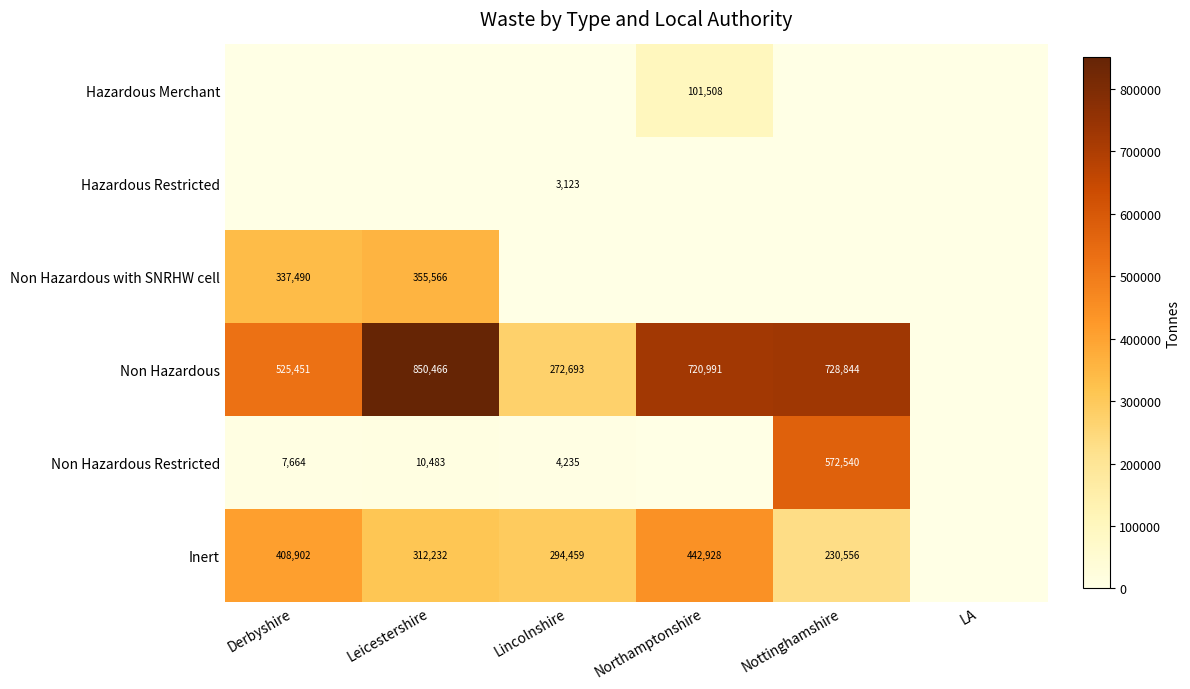

True or false: Hazardous Merchant has a value of 101508 at Northamptonshire.

True